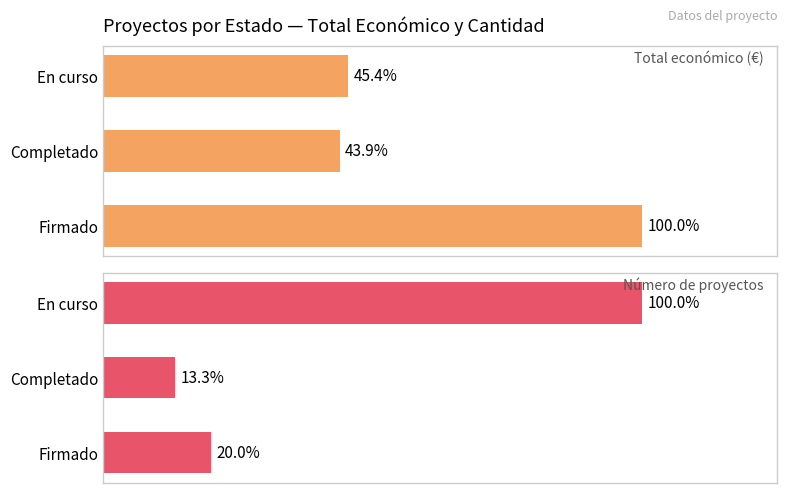

Is the value of Total económico (€) at Firmado greater than the value of Número de proyectos at Completado?

Yes